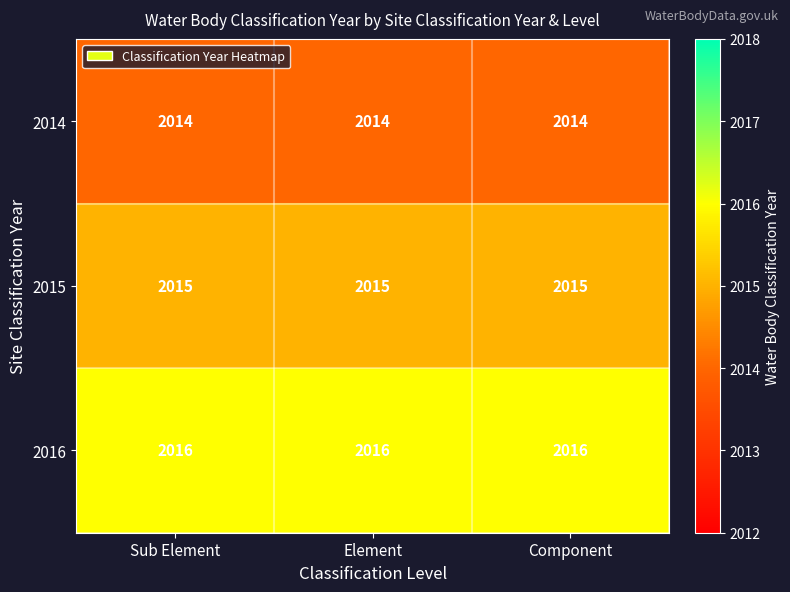

True or false: 2014 has a value of 2821 at Component.

False